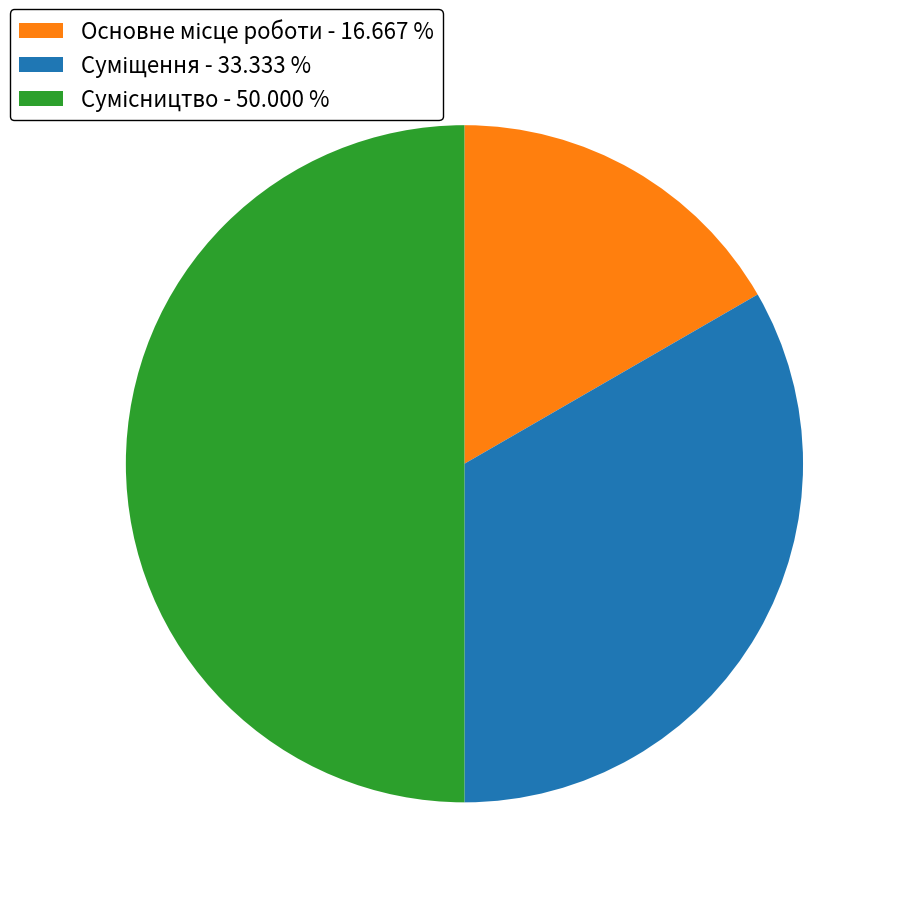

How many segments does this pie chart have?

3